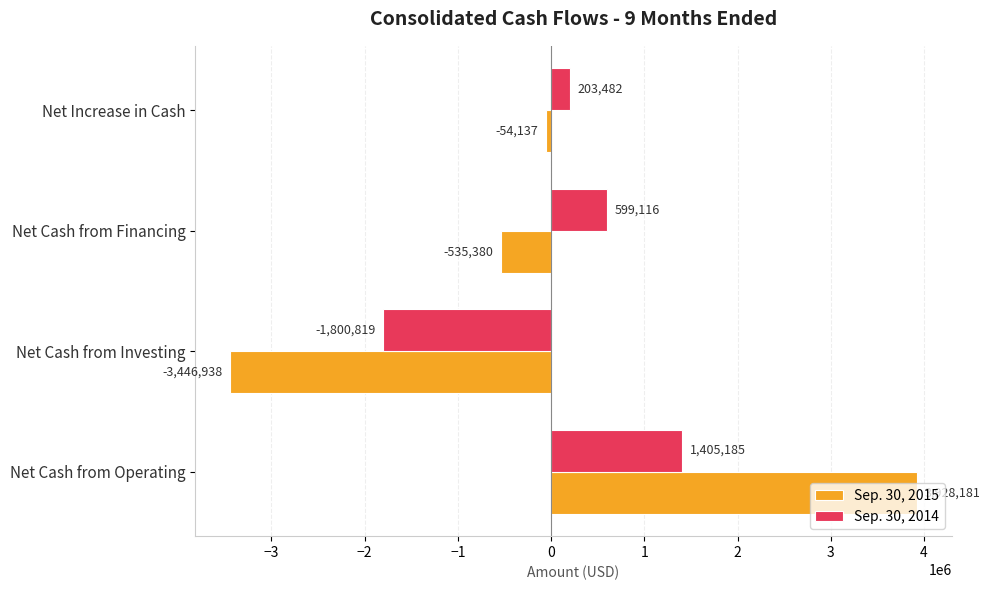

List the series in order of their peak value, highest first.

Sep. 30, 2015, Sep. 30, 2014